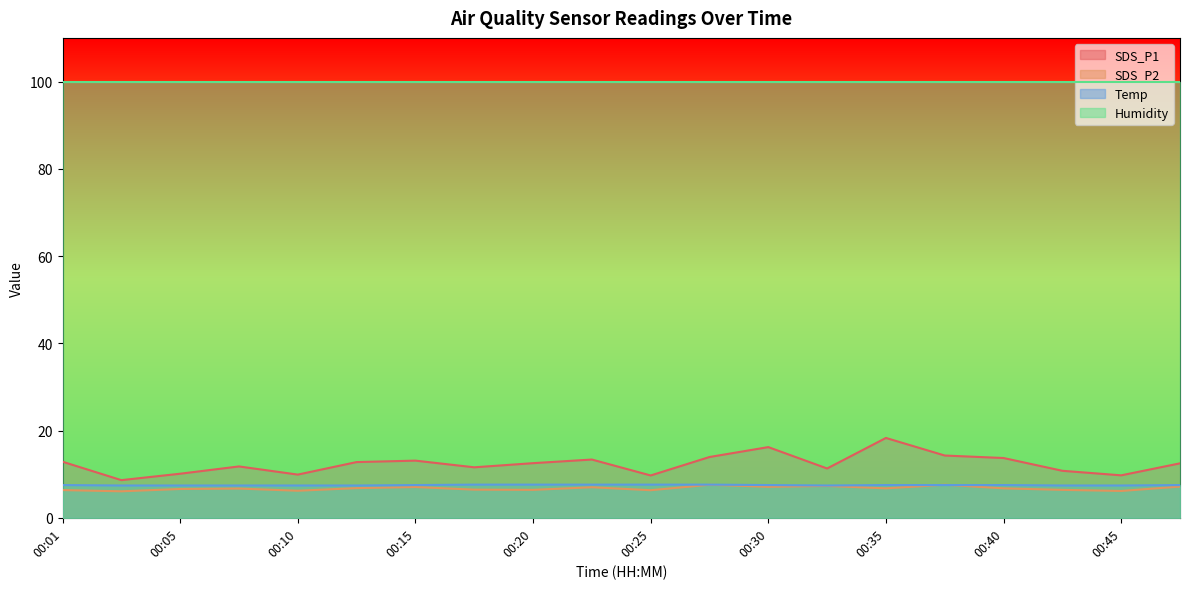

True or false: SDS_P2 and Temp cross at least once.

True